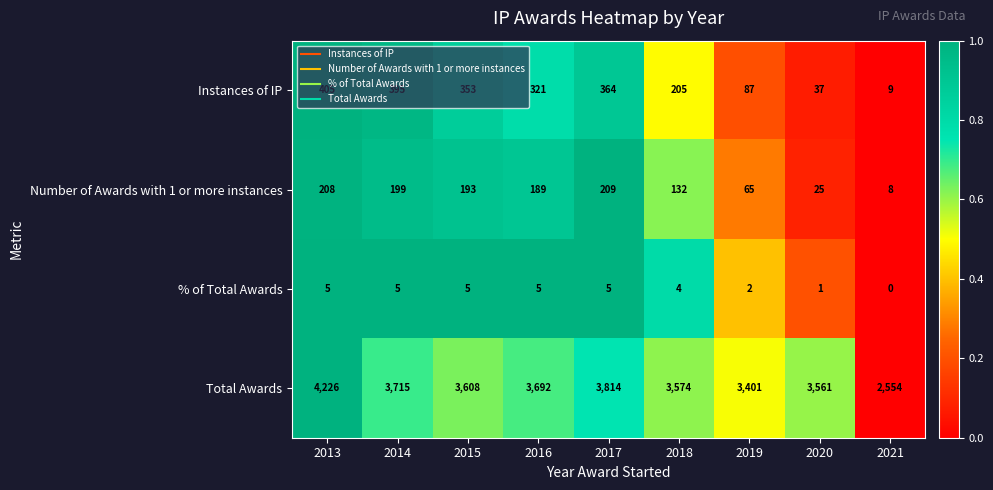

Which series has the largest total across all categories?

Total Awards